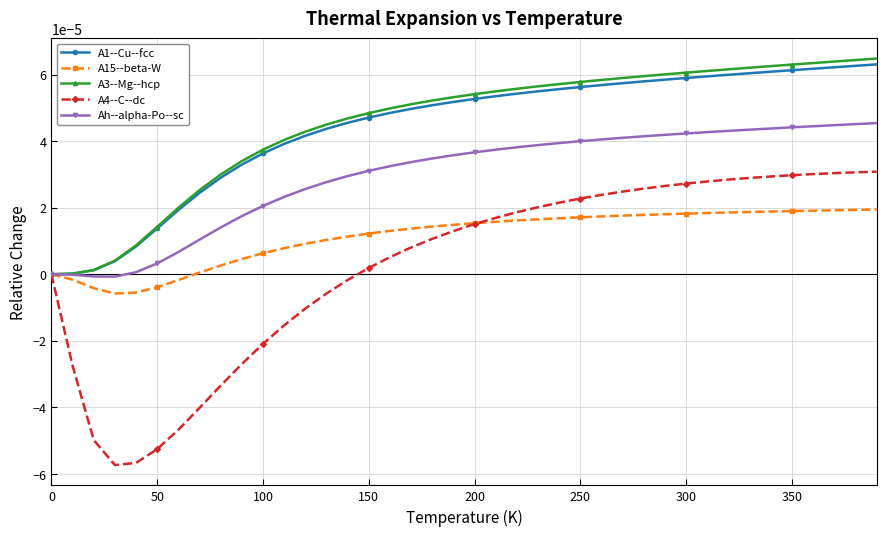

How many distinct data groups are displayed?

5